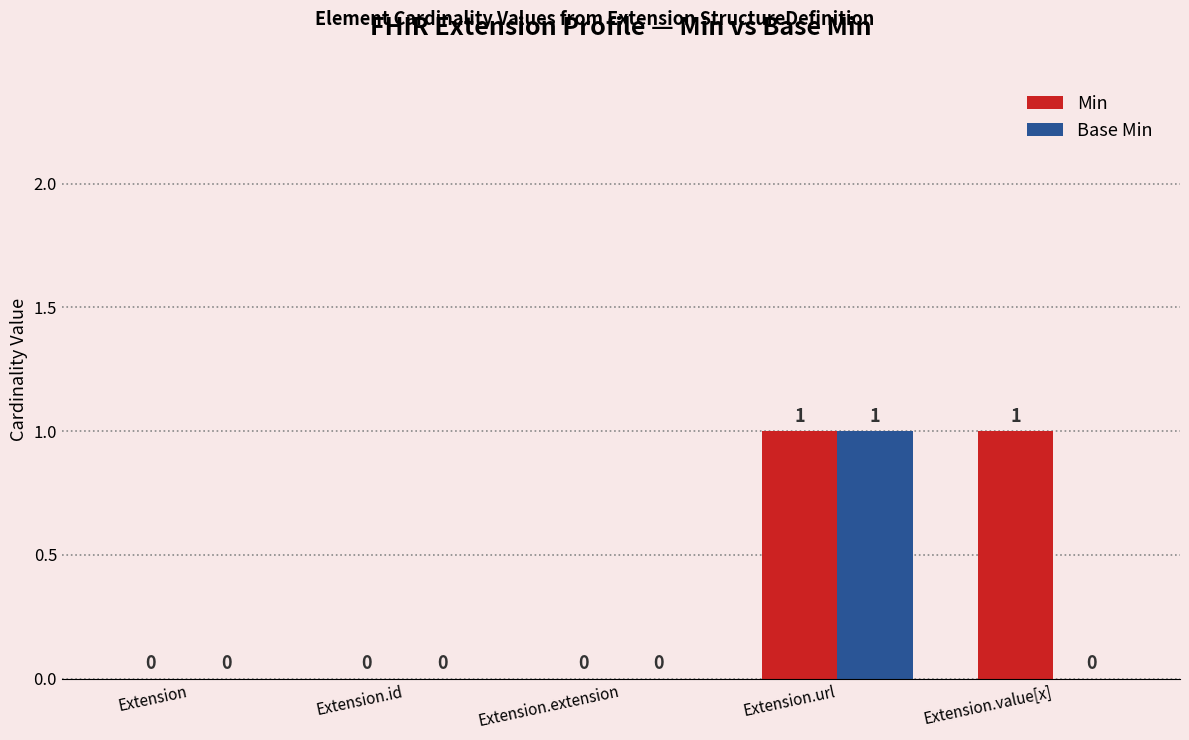

The Min series shows 0 at Extension.extension. True or false?

True